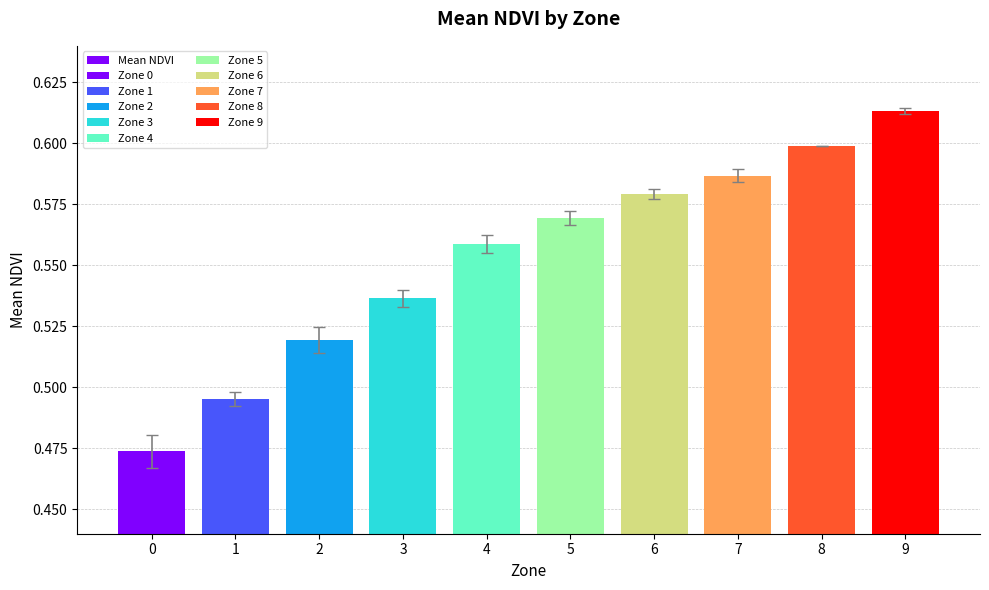

What is the difference between the maximum and minimum values?

0.1